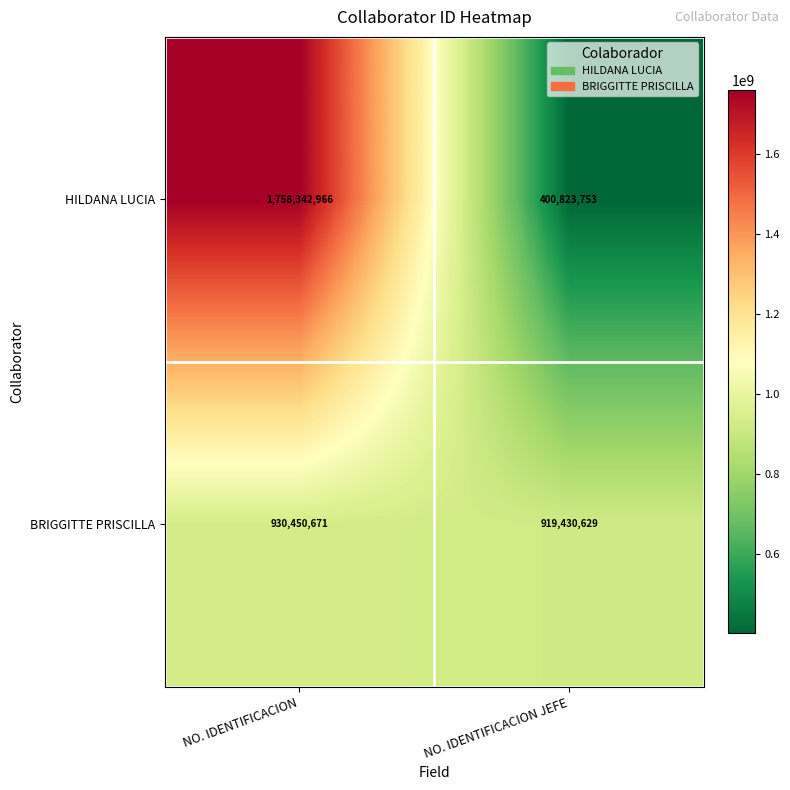

What value does the HILDANA LUCIA series have at NO. IDENTIFICACION JEFE, to the nearest 50?

400823750